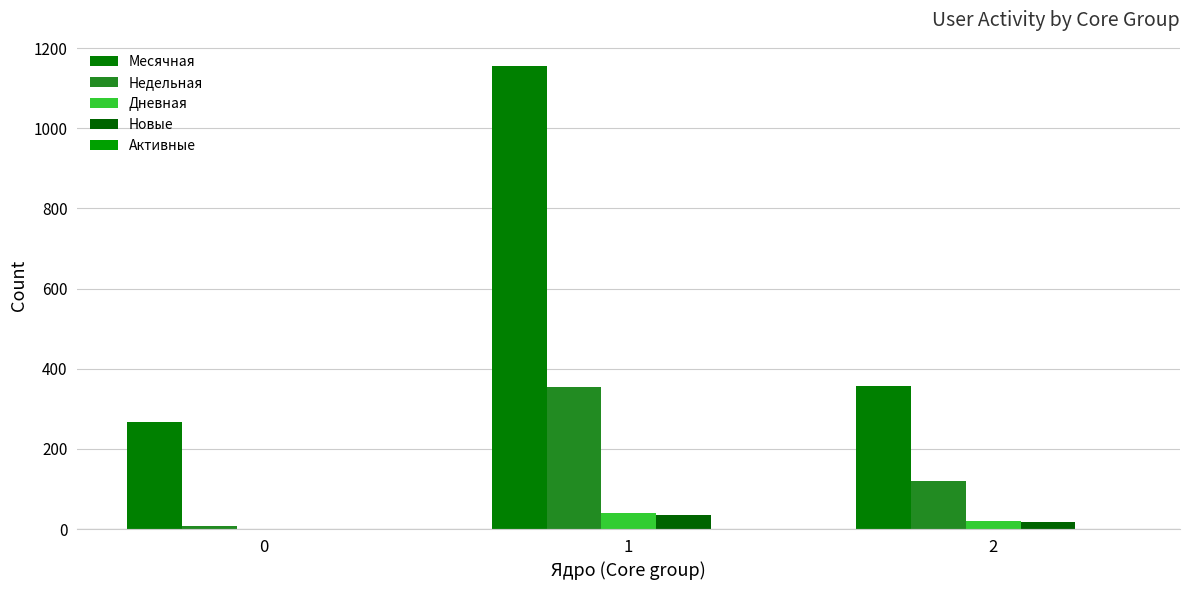

Between 0 and 2, which series saw the biggest shift?

Недельная